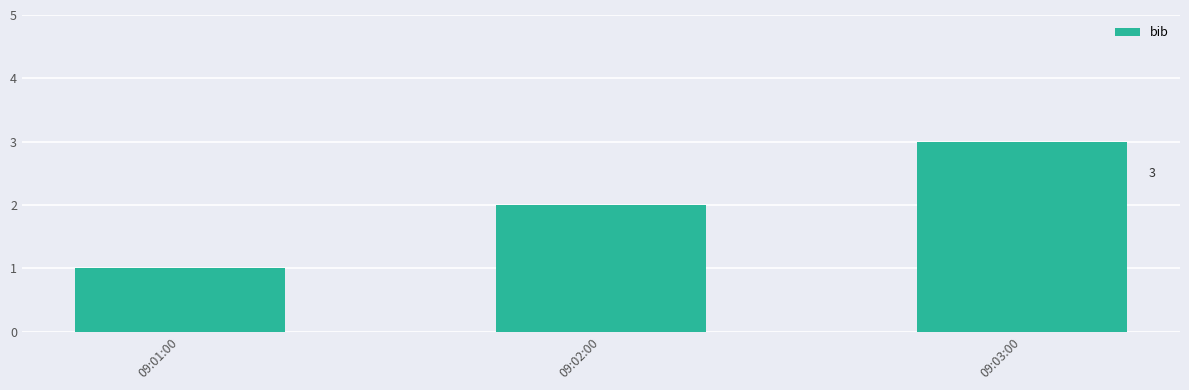

How many distinct data groups are displayed?

1